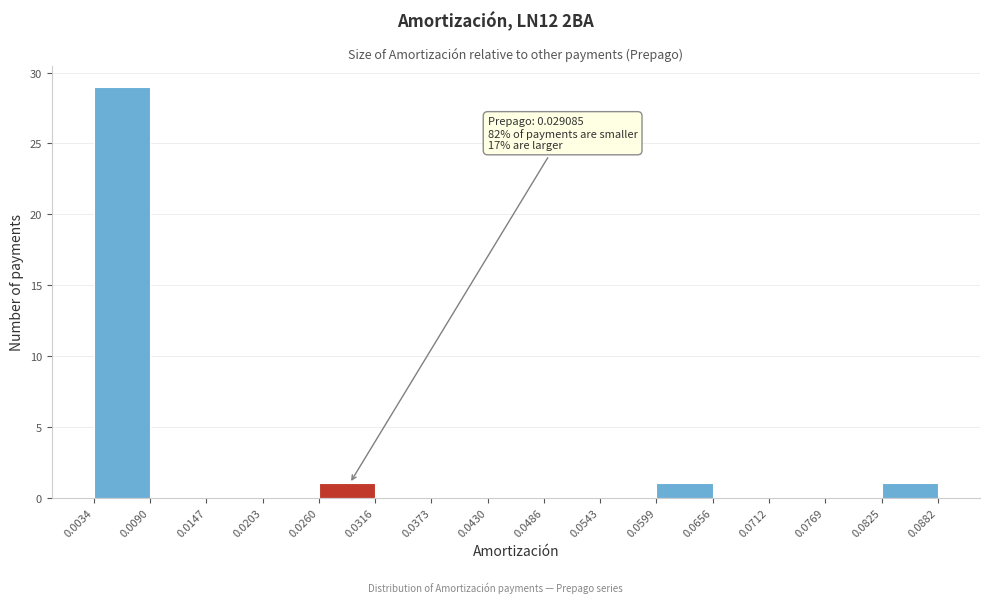

Over which range of the x-axis is the bar tallest?

0.0034 to 0.0090